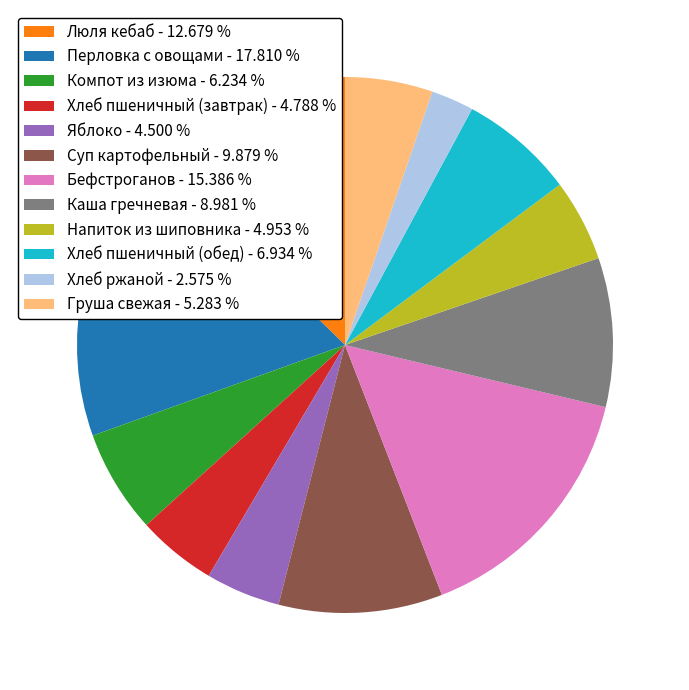

Approximately how many times larger is the value at Хлеб пшеничный (завтрак) - 4.788 % compared to Каша гречневая - 8.981 %?

0.5